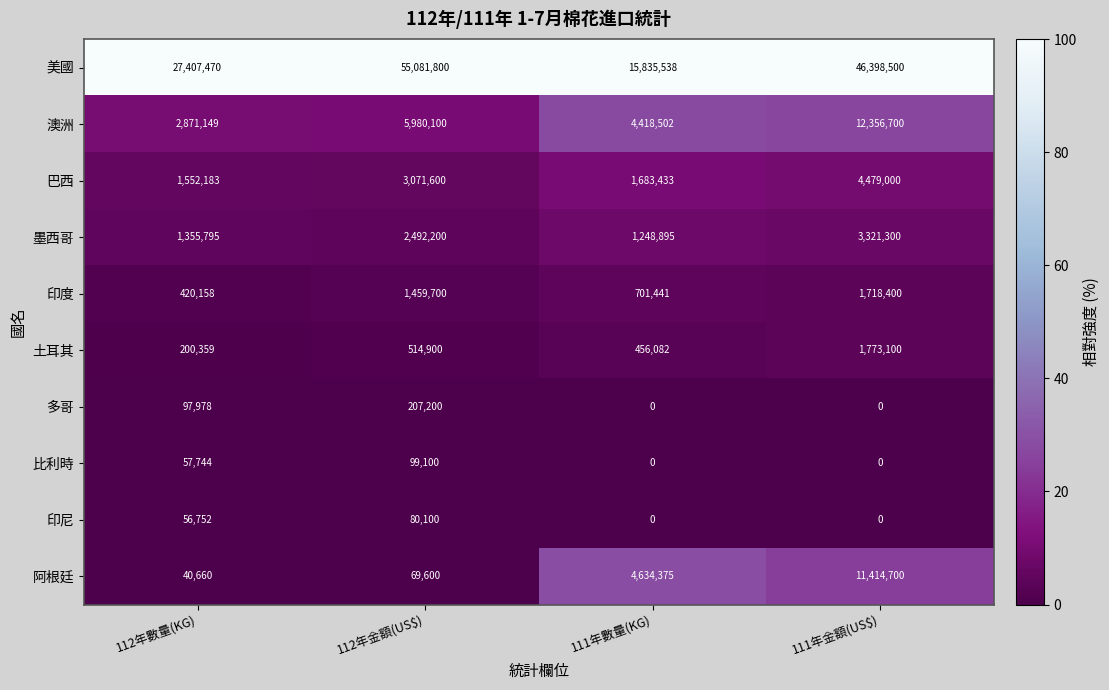

Which series has the largest range (max minus min)?

美國